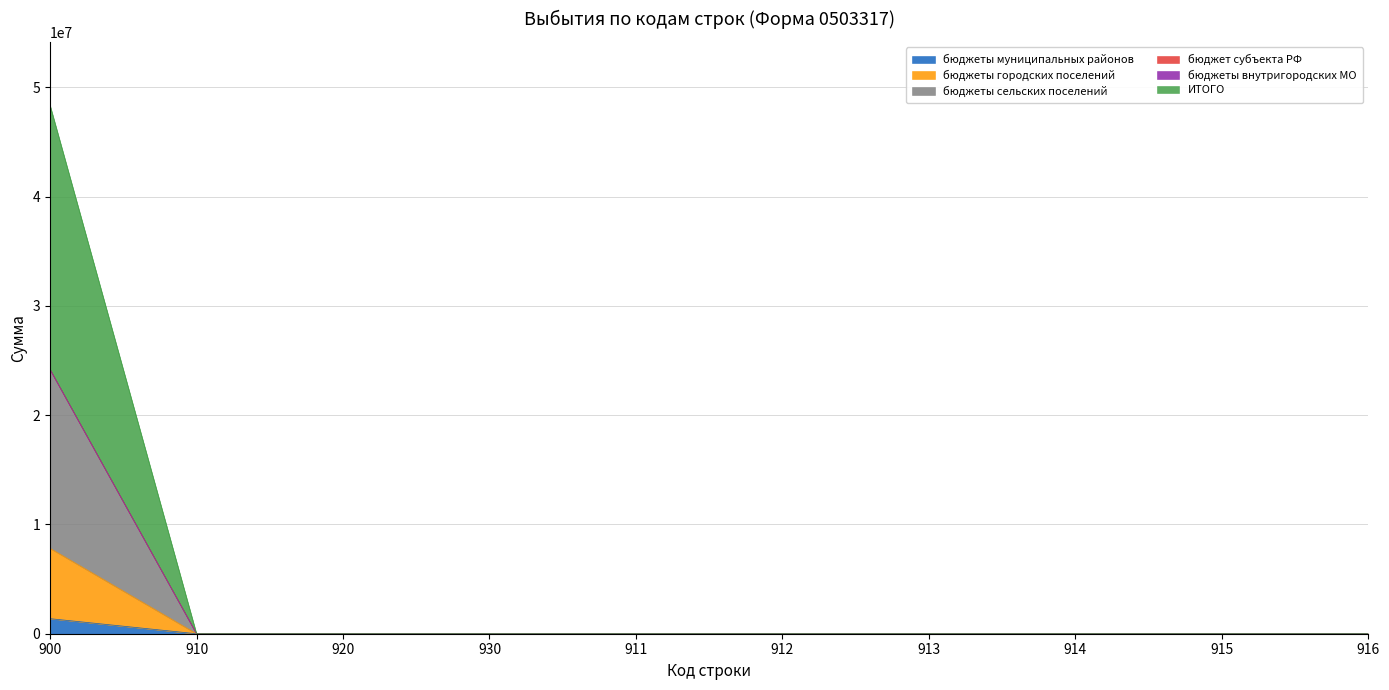

What is the highest value of the бюджеты городских поселений series?

7819370